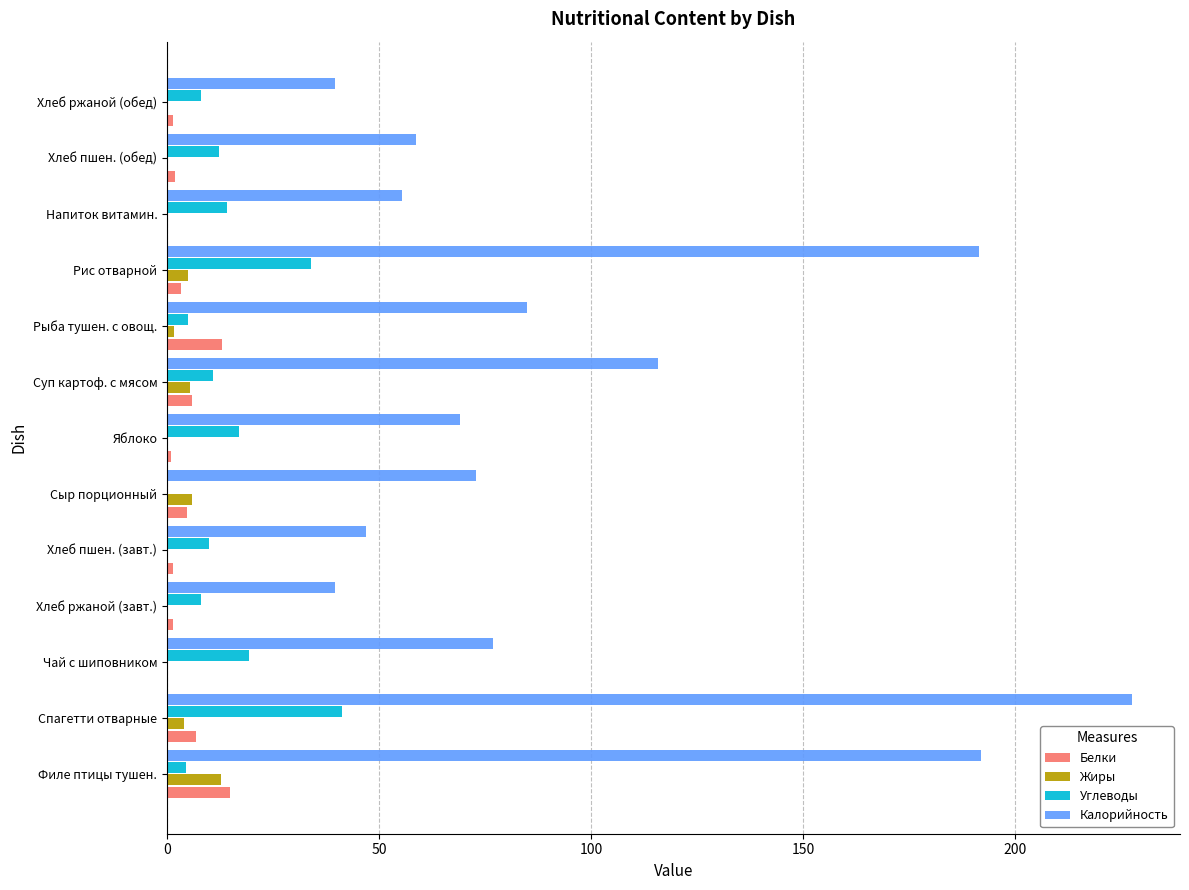

At which label is Калорийность closest to 133?

Суп картоф. с мясом